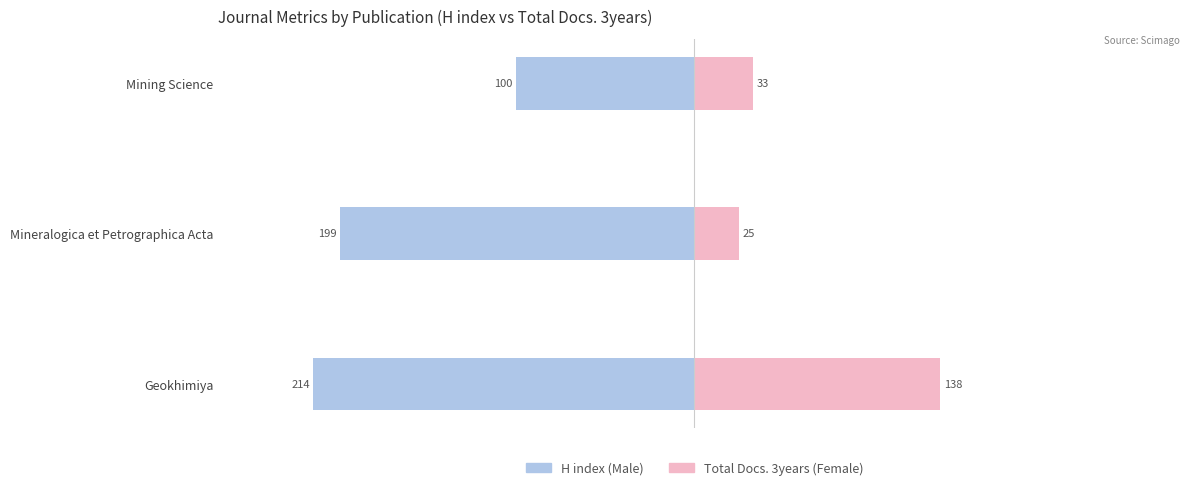

Are the bars grouped side by side (vs. stacked)?

Yes